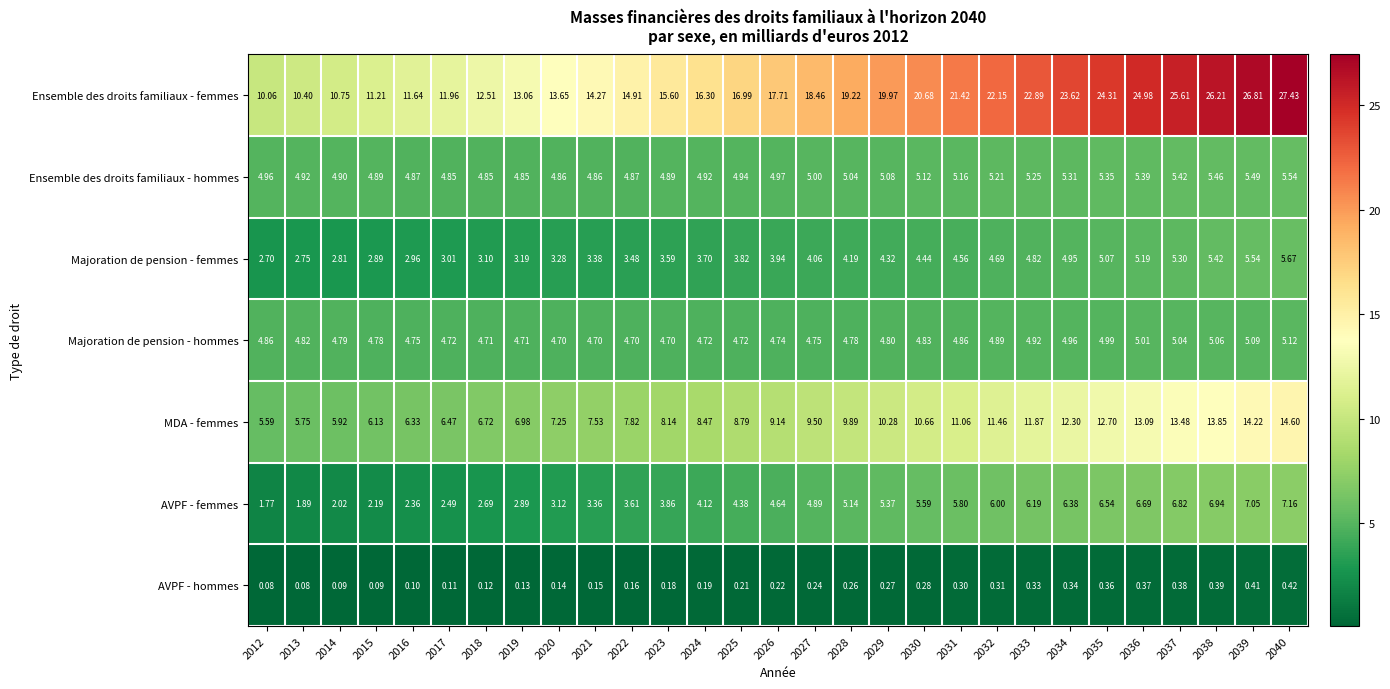

Is the value of Ensemble des droits familiaux - hommes at 2035 greater than the value of Majoration de pension - hommes at 2035?

Yes